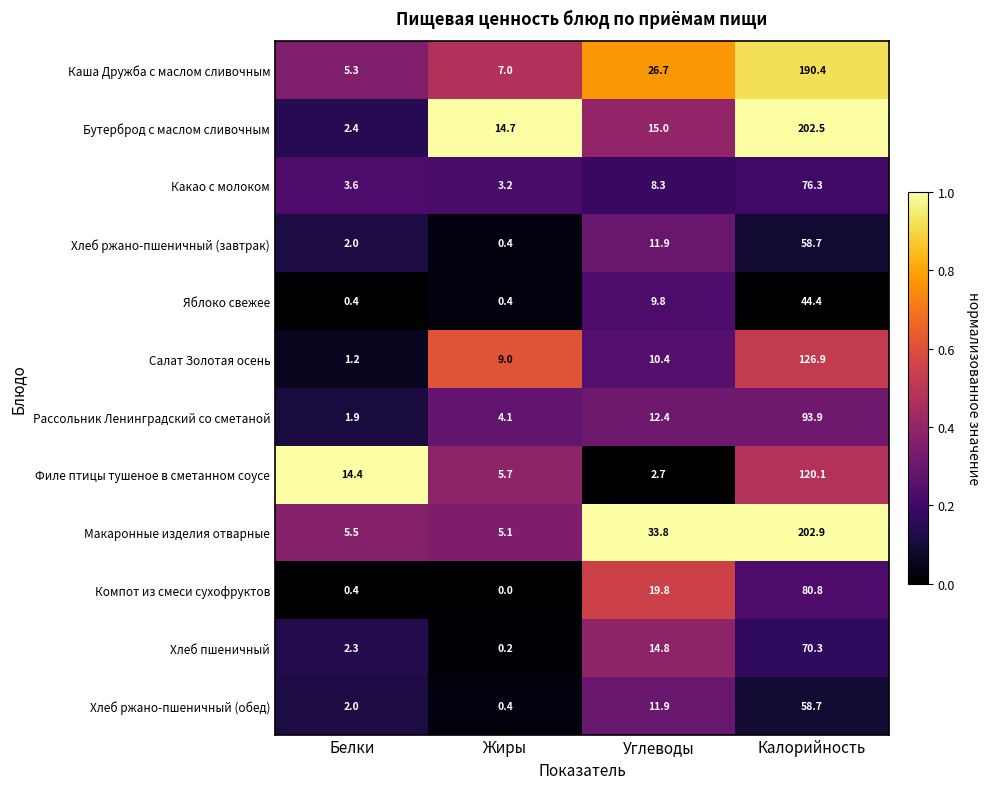

The value of Хлеб ржано-пшеничный (завтрак) at Белки is 1.0. True or false?

False